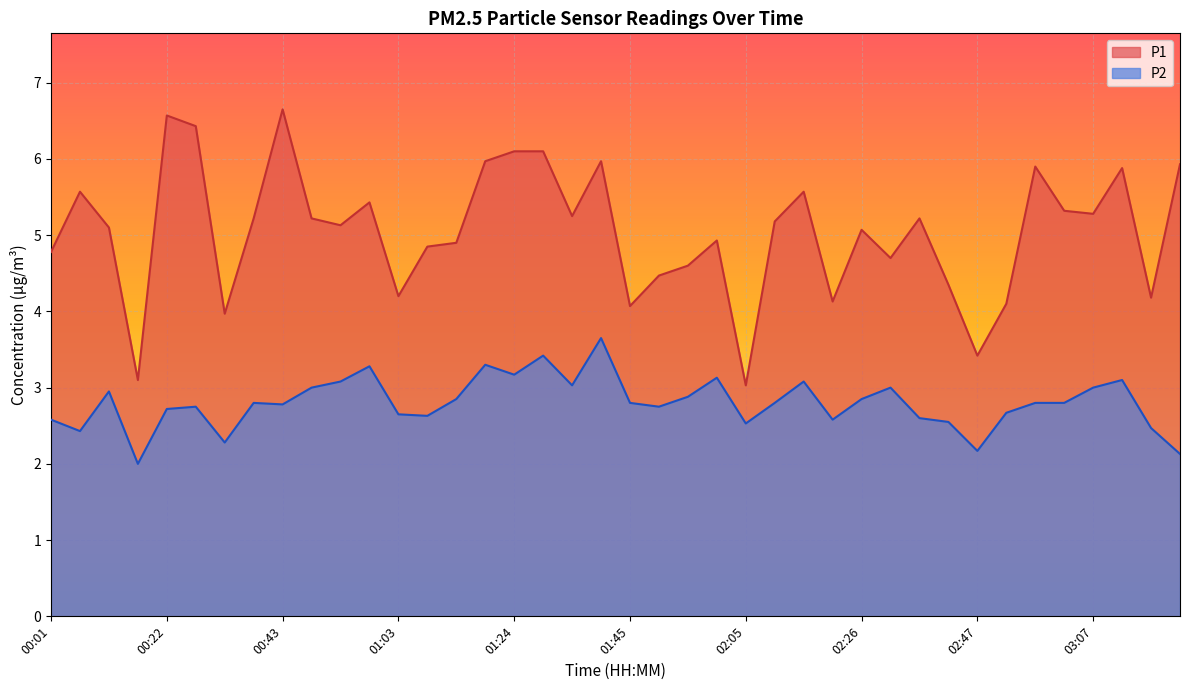

How many values in the P1 series are below 5?

17